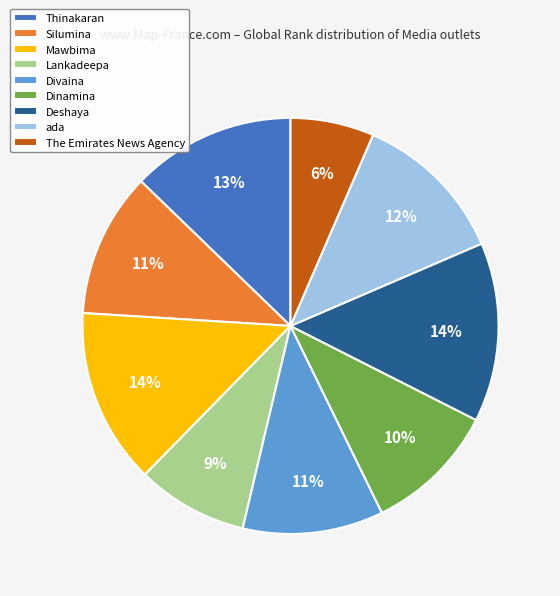

To the nearest percent, what portion does The Emirates News Agency represent?

6%